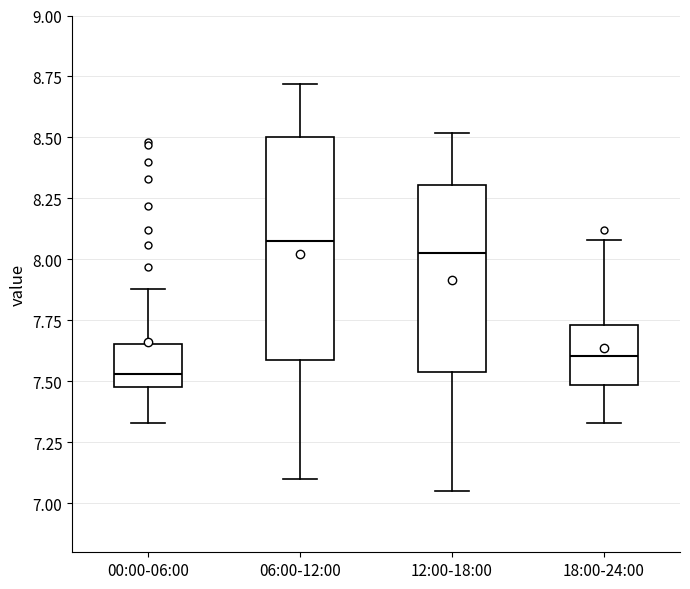

Reading left to right, read every box against the y-axis: the position of its median line, the range the box covers, and the ends of its whiskers. The values are not printed on the chart, so give them approximately, as read against the axis.

00:00-06:00: median 7.55, box 7.50 to 7.65, whiskers 7.35 to 7.90
06:00-12:00: median 8.10, box 7.60 to 8.50, whiskers 7.10 to 8.70
12:00-18:00: median 8.05, box 7.55 to 8.30, whiskers 7.05 to 8.50
18:00-24:00: median 7.60, box 7.50 to 7.75, whiskers 7.35 to 8.10